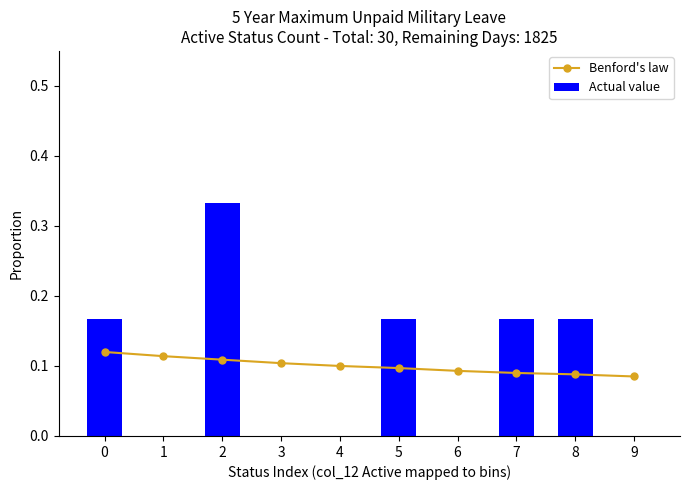

Between 0 and 3, which series saw the biggest shift?

Actual value